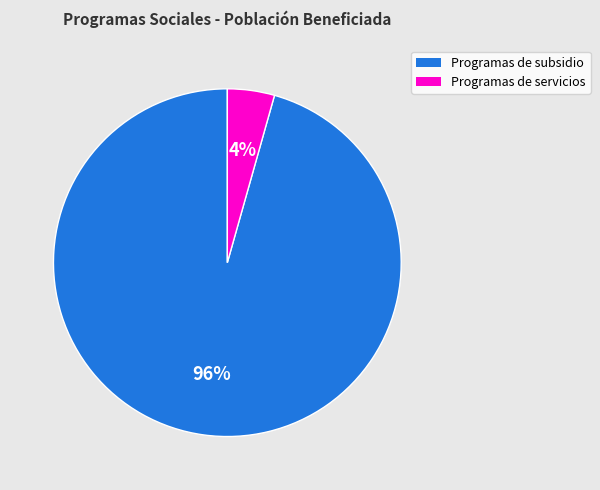

Is there any slice that represents more than half of the pie?

Yes